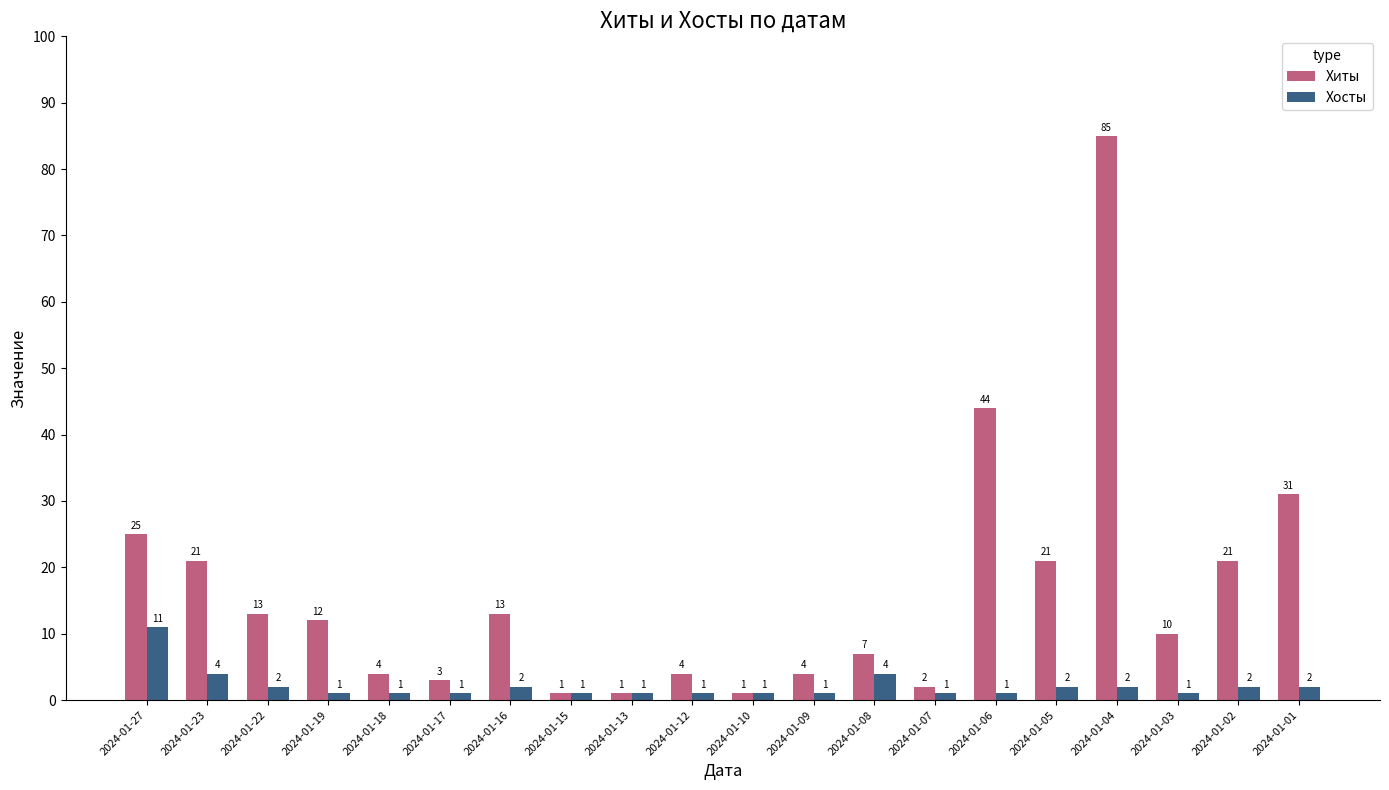

What is the total value across all series at 2024-01-03?

11